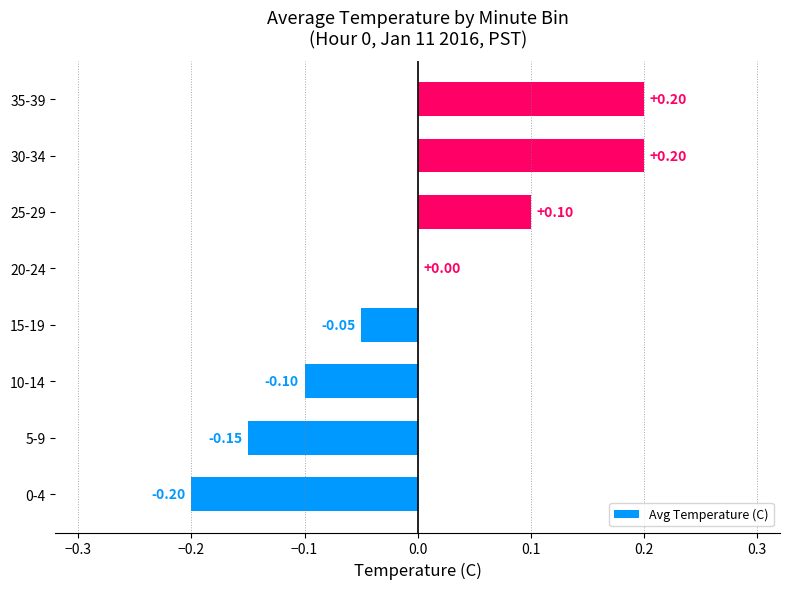

What is the maximum value shown in the chart?

0.2